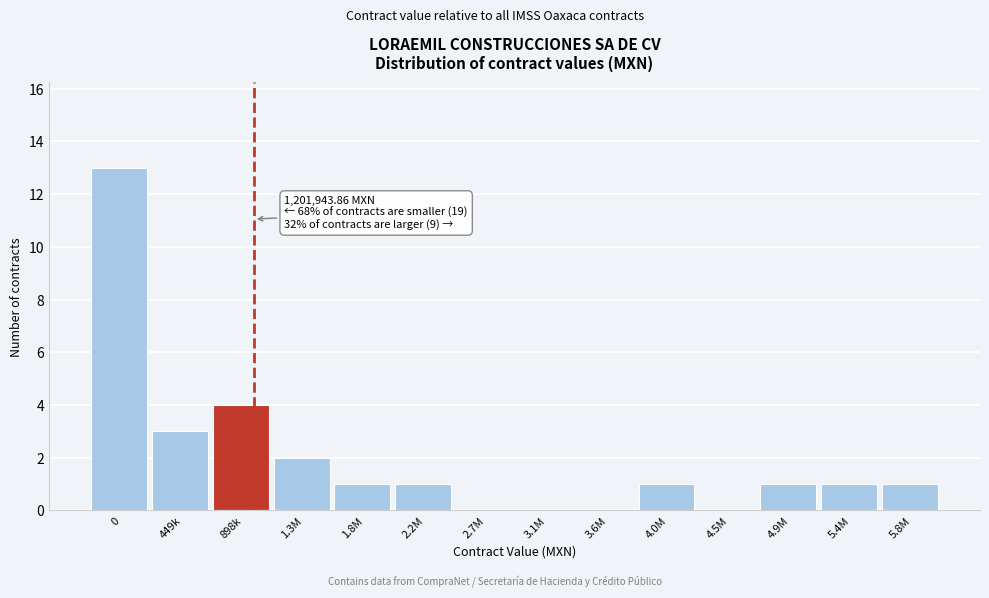

Reading left to right, extract all data points from this chart.

0=13	449k=3	898k=4	1.3M=2	1.8M=1	2.2M=1	2.7M=0	3.1M=0	3.6M=0	4.0M=1	4.5M=0	4.9M=1	5.4M=1	5.8M=1